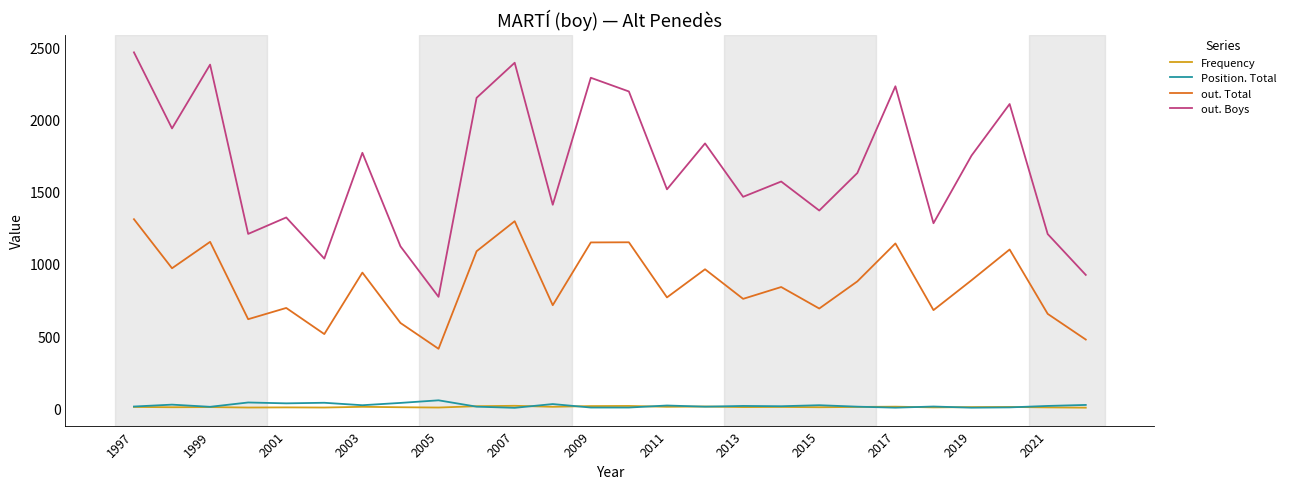

True or false: out. Total and Frequency intersect in this chart.

False